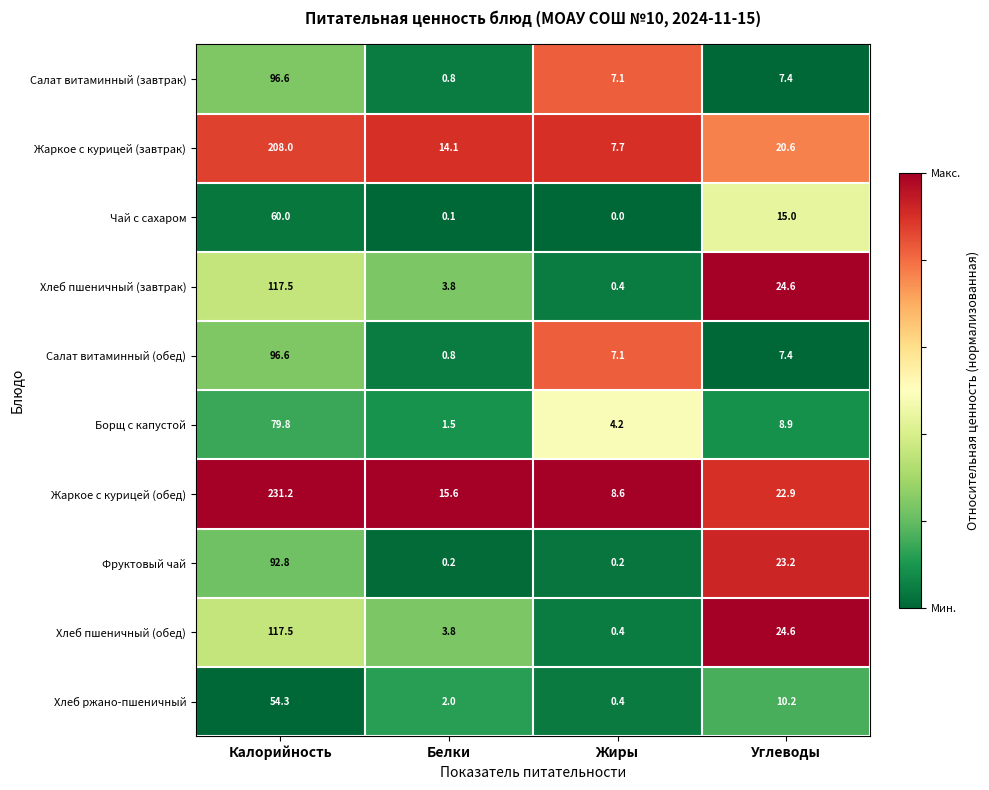

At which category is the sum across all series the highest?

Калорийность